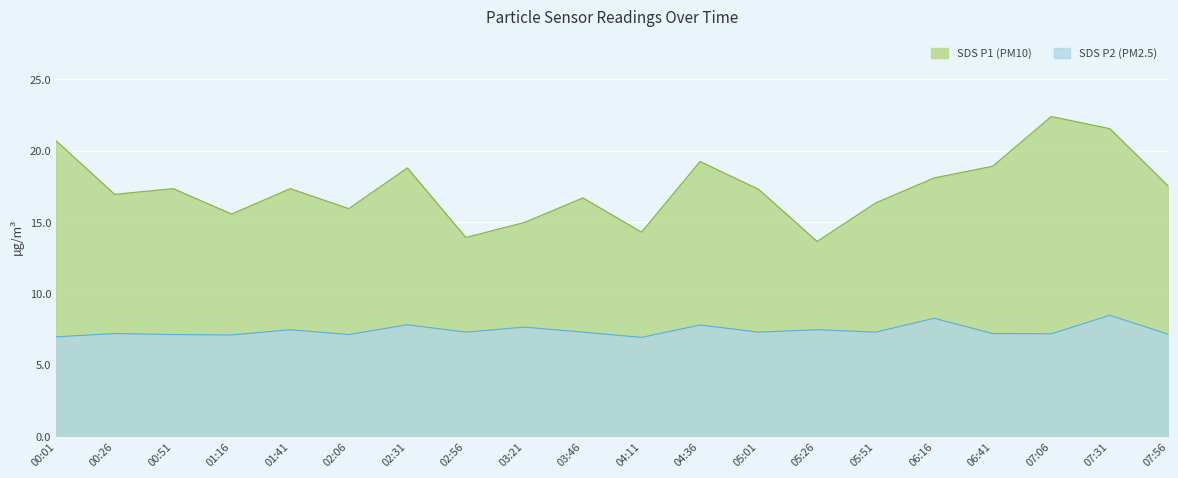

How many categories are shown in the chart?

20